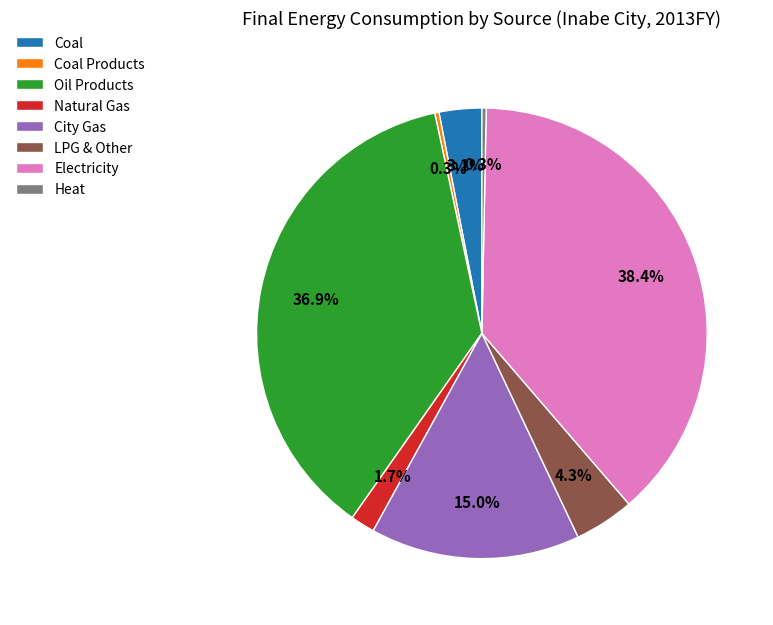

How many slices are in this pie chart?

8